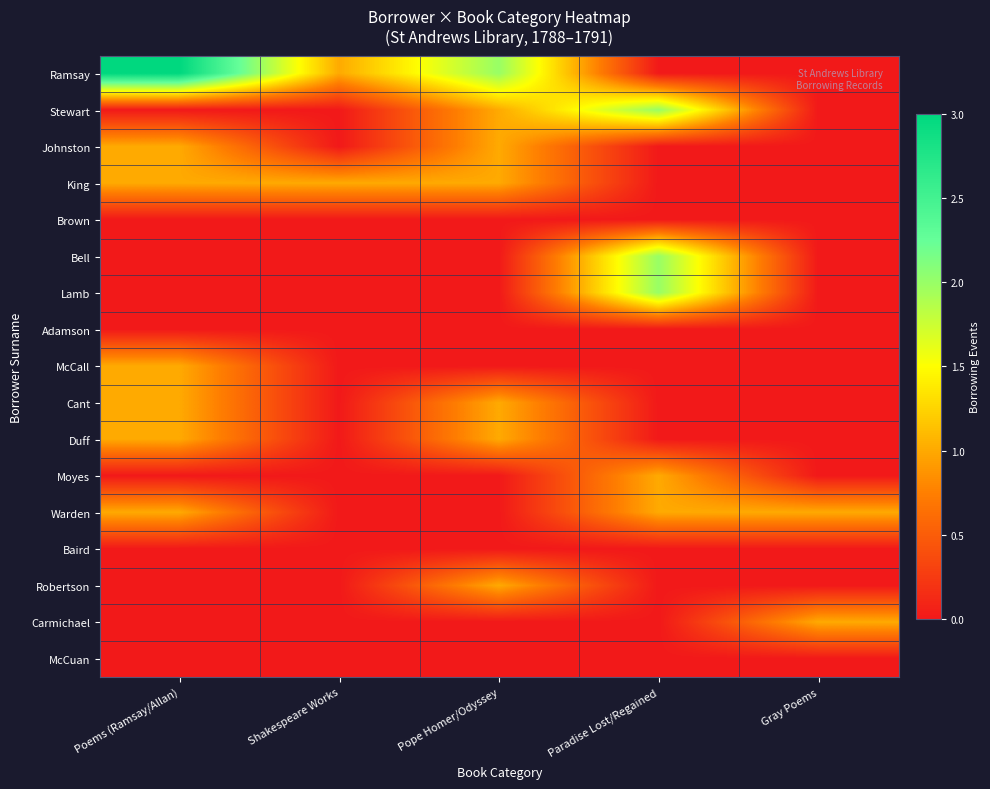

Reading right to left, transcribe all the data shown in this chart.

Ramsay: Gray Poems=0	Paradise Lost/Regained=0	Pope Homer/Odyssey=2	Shakespeare Works=1	Poems (Ramsay/Allan)=3
Stewart: Gray Poems=0	Paradise Lost/Regained=2	Pope Homer/Odyssey=1	Shakespeare Works=0	Poems (Ramsay/Allan)=0
Johnston: Gray Poems=0	Paradise Lost/Regained=0	Pope Homer/Odyssey=1	Shakespeare Works=0	Poems (Ramsay/Allan)=1
King: Gray Poems=0	Paradise Lost/Regained=0	Pope Homer/Odyssey=1	Shakespeare Works=1	Poems (Ramsay/Allan)=1
Brown: Gray Poems=0	Paradise Lost/Regained=0	Pope Homer/Odyssey=0	Shakespeare Works=0	Poems (Ramsay/Allan)=0
Bell: Gray Poems=0	Paradise Lost/Regained=2	Pope Homer/Odyssey=0	Shakespeare Works=0	Poems (Ramsay/Allan)=0
Lamb: Gray Poems=0	Paradise Lost/Regained=2	Pope Homer/Odyssey=0	Shakespeare Works=0	Poems (Ramsay/Allan)=0
Adamson: Gray Poems=0	Paradise Lost/Regained=0	Pope Homer/Odyssey=0	Shakespeare Works=0	Poems (Ramsay/Allan)=0
McCall: Gray Poems=0	Paradise Lost/Regained=0	Pope Homer/Odyssey=0	Shakespeare Works=0	Poems (Ramsay/Allan)=1
Cant: Gray Poems=0	Paradise Lost/Regained=0	Pope Homer/Odyssey=1	Shakespeare Works=0	Poems (Ramsay/Allan)=1
Duff: Gray Poems=0	Paradise Lost/Regained=0	Pope Homer/Odyssey=1	Shakespeare Works=0	Poems (Ramsay/Allan)=1
Moyes: Gray Poems=0	Paradise Lost/Regained=1	Pope Homer/Odyssey=0	Shakespeare Works=0	Poems (Ramsay/Allan)=0
Warden: Gray Poems=1	Paradise Lost/Regained=1	Pope Homer/Odyssey=0	Shakespeare Works=0	Poems (Ramsay/Allan)=1
Baird: Gray Poems=0	Paradise Lost/Regained=0	Pope Homer/Odyssey=0	Shakespeare Works=0	Poems (Ramsay/Allan)=0
Robertson: Gray Poems=0	Paradise Lost/Regained=0	Pope Homer/Odyssey=1	Shakespeare Works=0	Poems (Ramsay/Allan)=0
Carmichael: Gray Poems=1	Paradise Lost/Regained=0	Pope Homer/Odyssey=0	Shakespeare Works=0	Poems (Ramsay/Allan)=0
McCuan: Gray Poems=0	Paradise Lost/Regained=0	Pope Homer/Odyssey=0	Shakespeare Works=0	Poems (Ramsay/Allan)=0